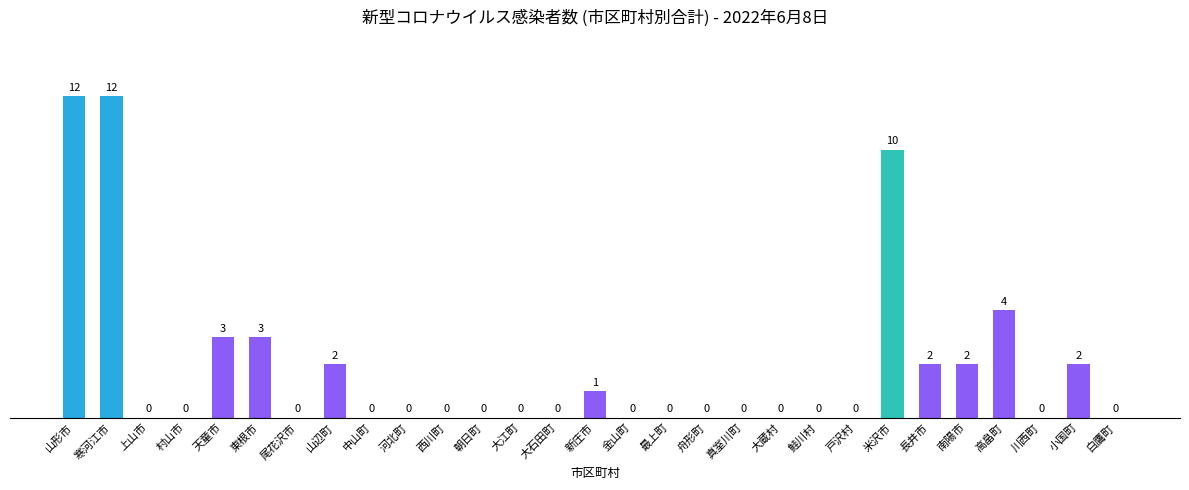

Reading left to right, list all the values displayed in this chart.

12	12	0	0	3	3	0	2	0	0	0	0	0	0	1	0	0	0	0	0	0	0	10	2	2	4	0	2	0